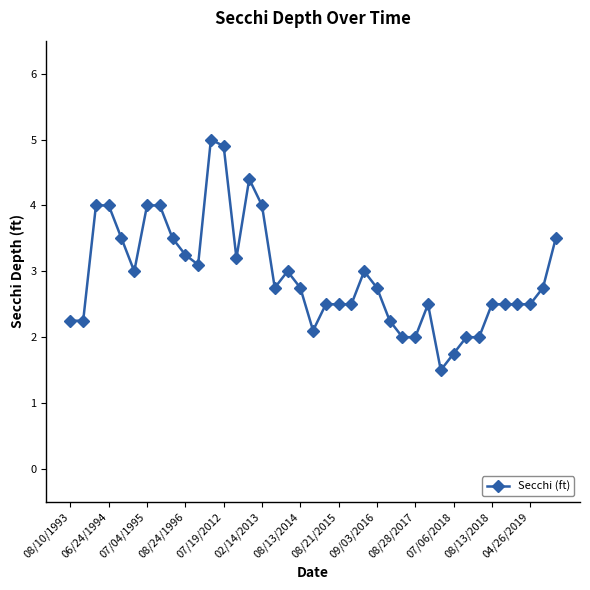

How many distinct data groups are displayed?

1